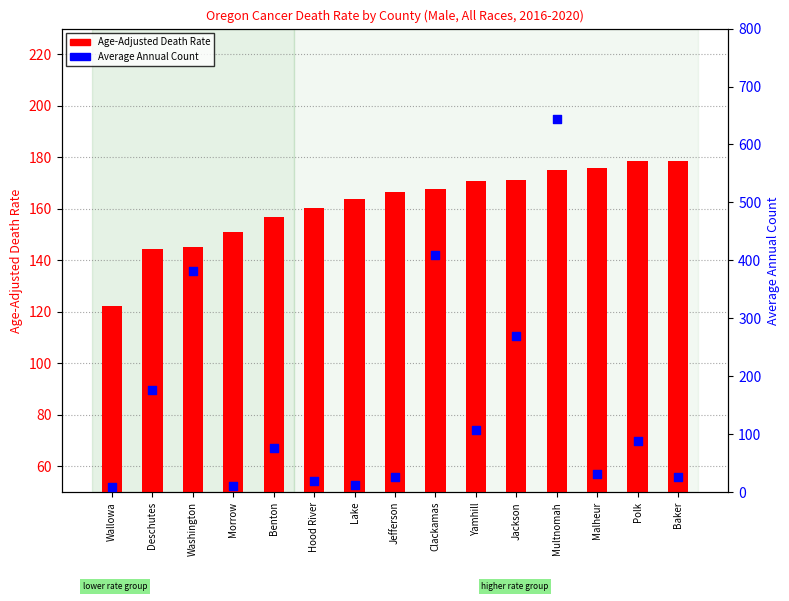

At which category is the sum across all series the highest?

Multnomah